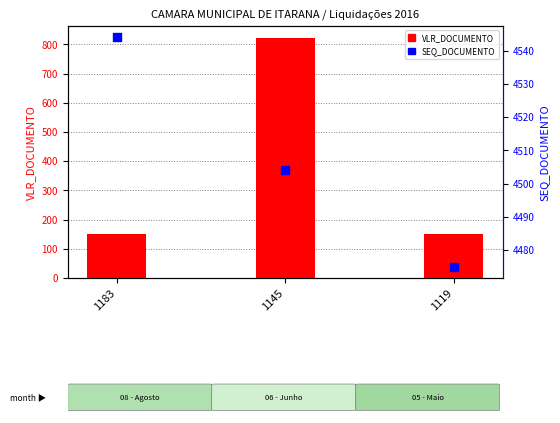

At how many categories does at least one series exceed 3278?

3